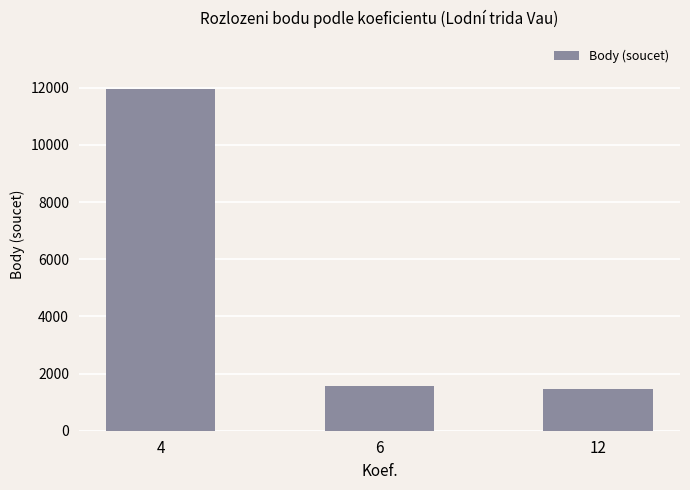

List the labels in order of value, largest first.

4, 6, 12